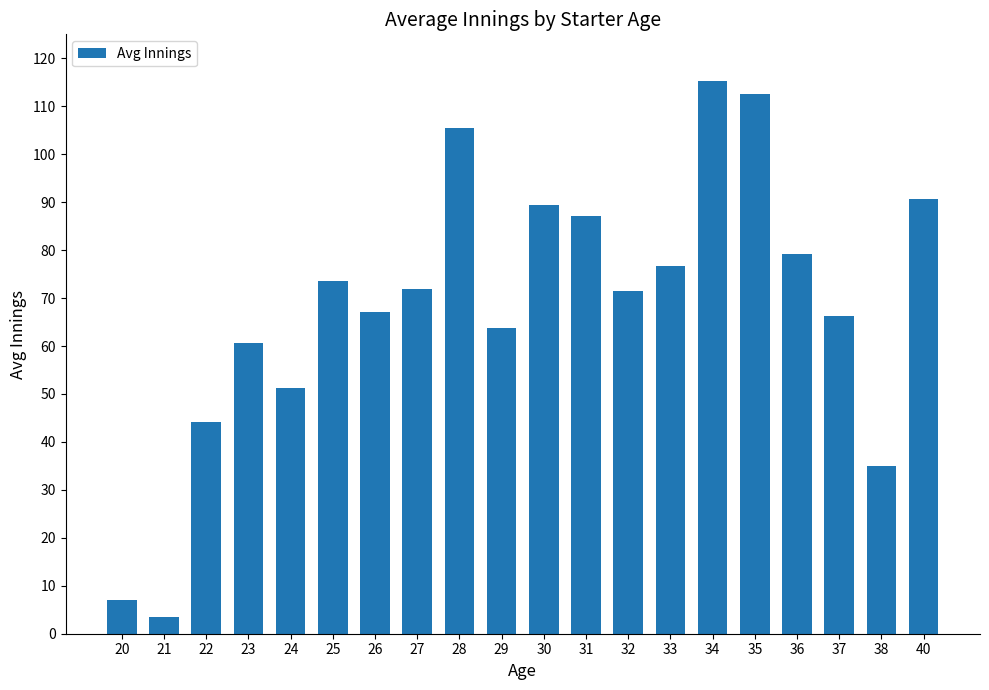

The chart shows a value of 73.5 at 25. True or false?

True